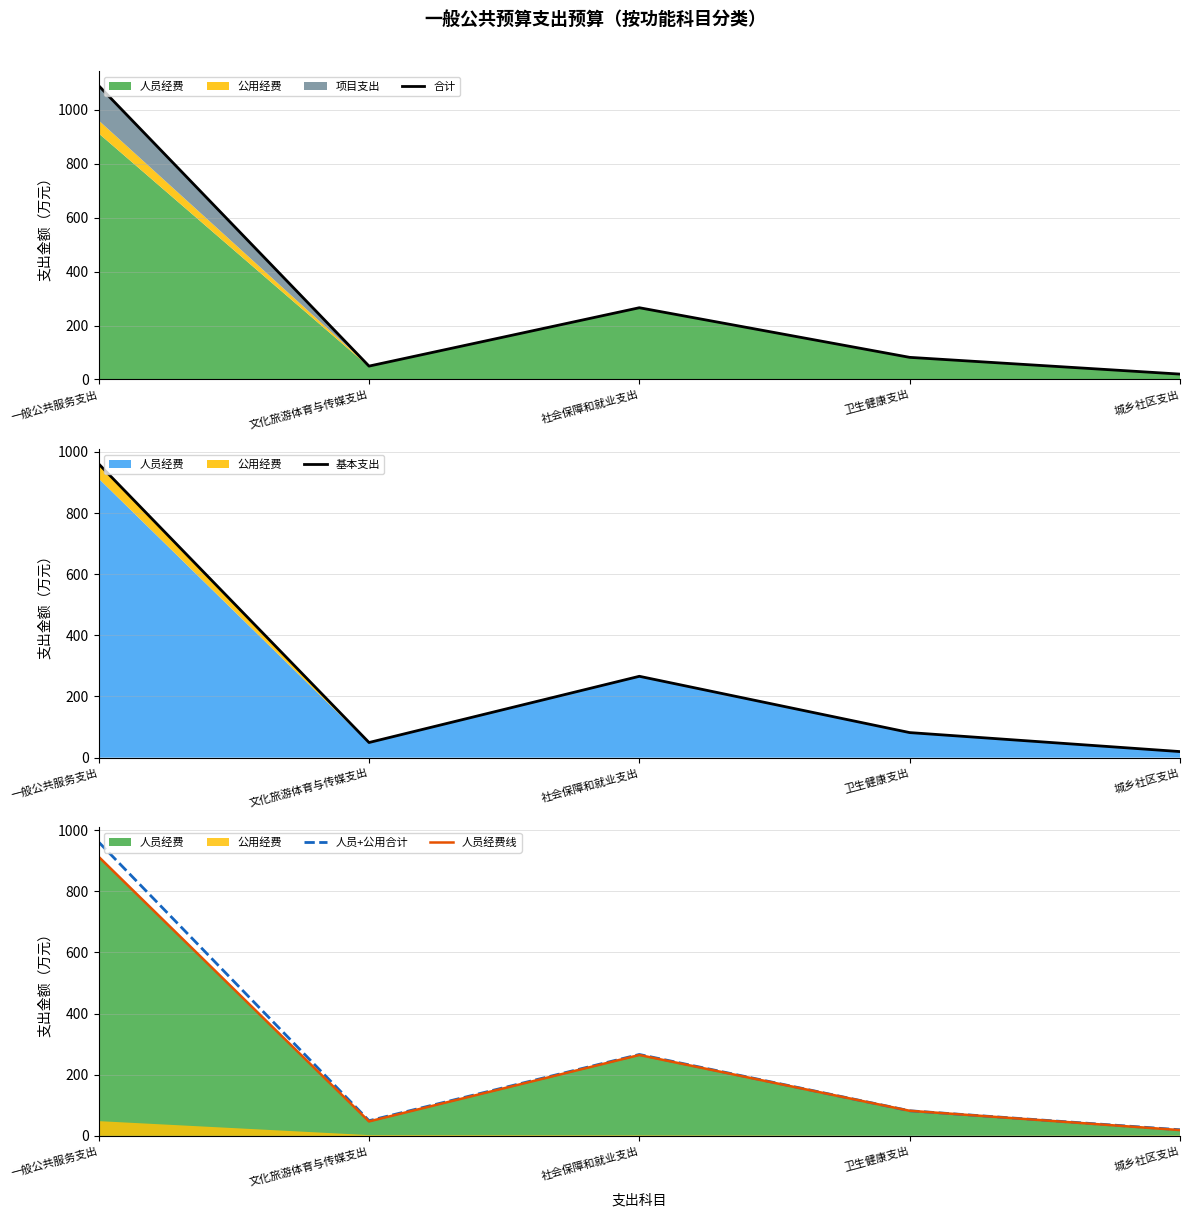

Is the value of 基本支出 at 文化旅游体育与传媒支出 greater than the value of 合计 at 一般公共服务支出?

No